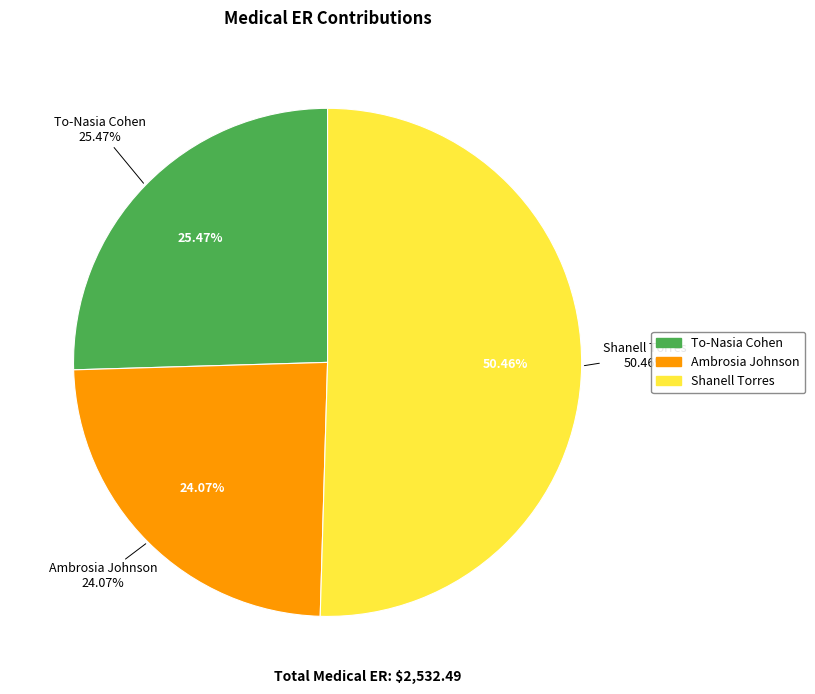

The Shanell Torres slice represents 37% of the pie. True or false?

False